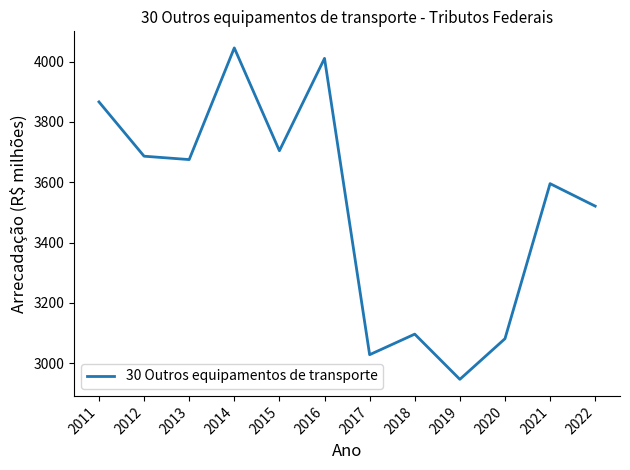

Read the value at 2015.

3704.2